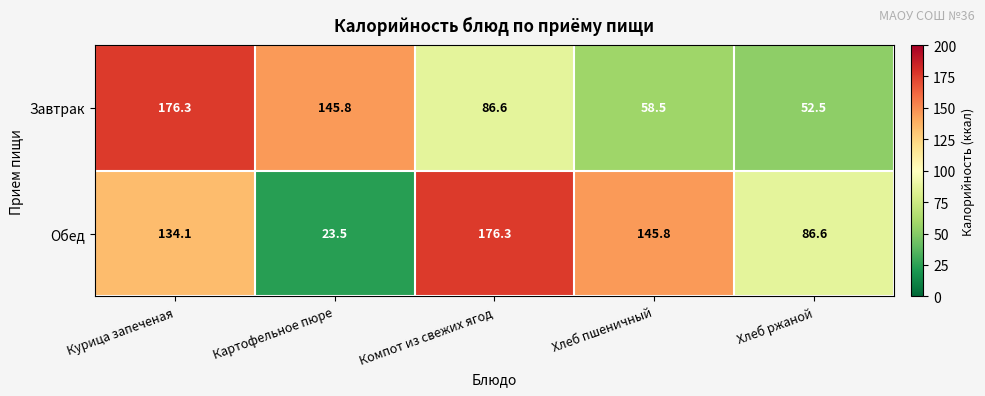

At how many categories does at least one series exceed 156?

2